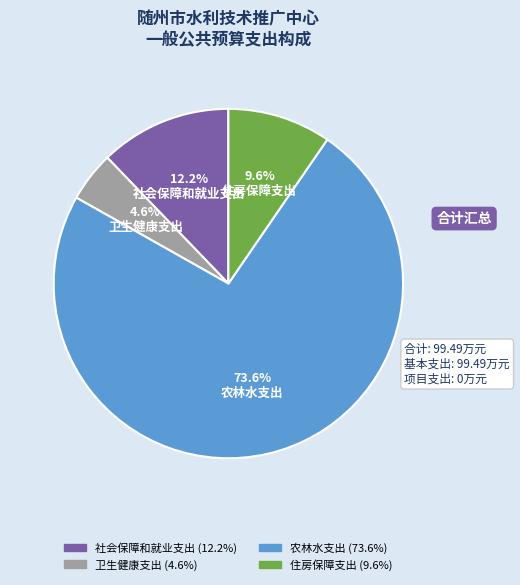

To the nearest percent, what percentage of the pie is 社会保障和就业支出?

12%